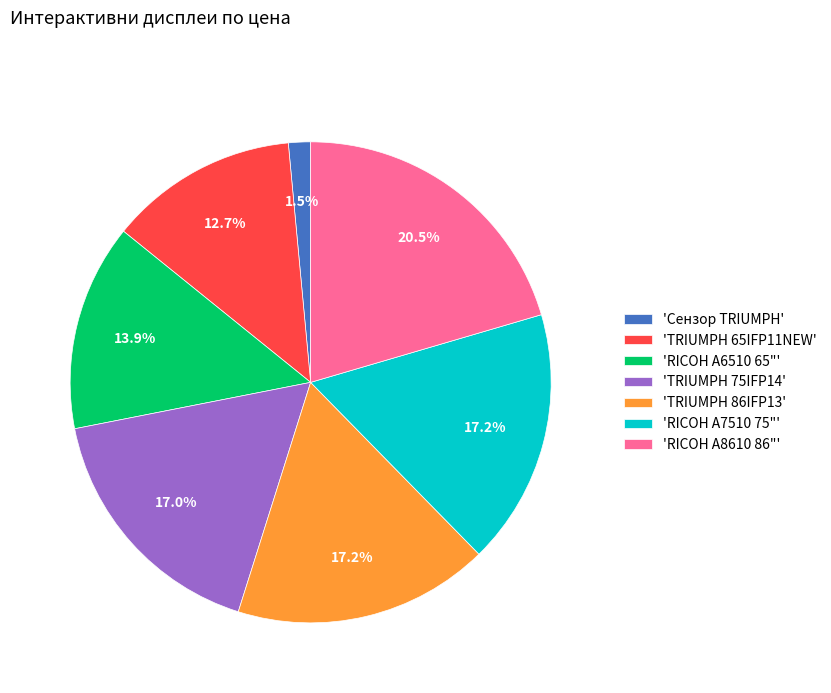

How many segments does this pie chart have?

7